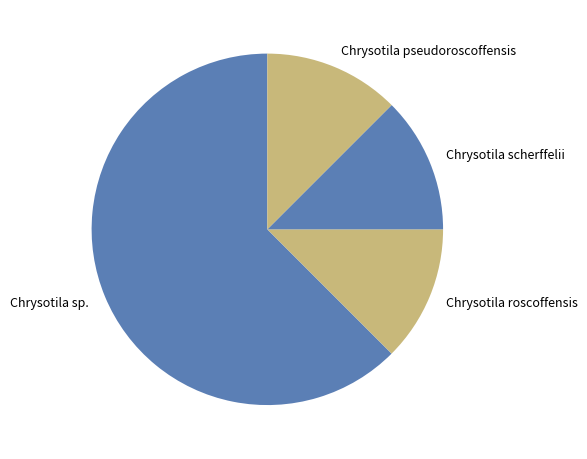

Does Chrysotila pseudoroscoffensis represent more than half of the total?

No